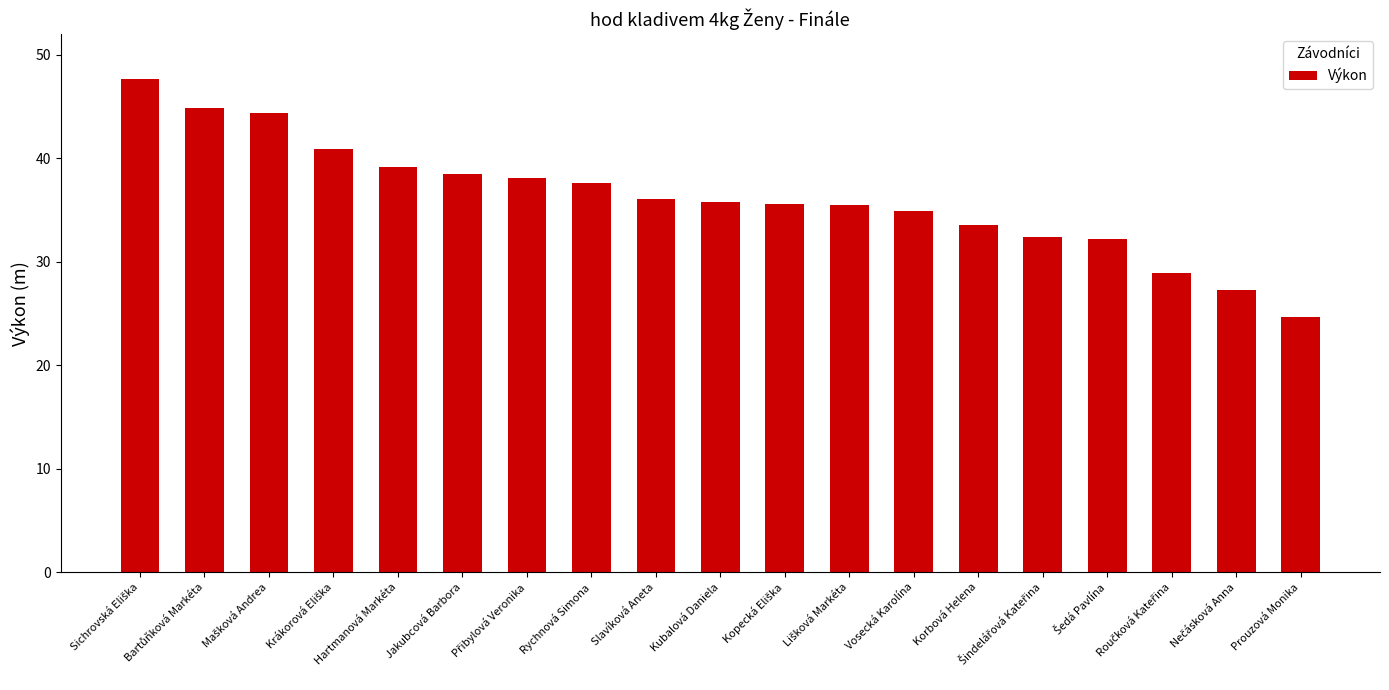

What is the label of the 9th bar from the left?

Slavíková Aneta